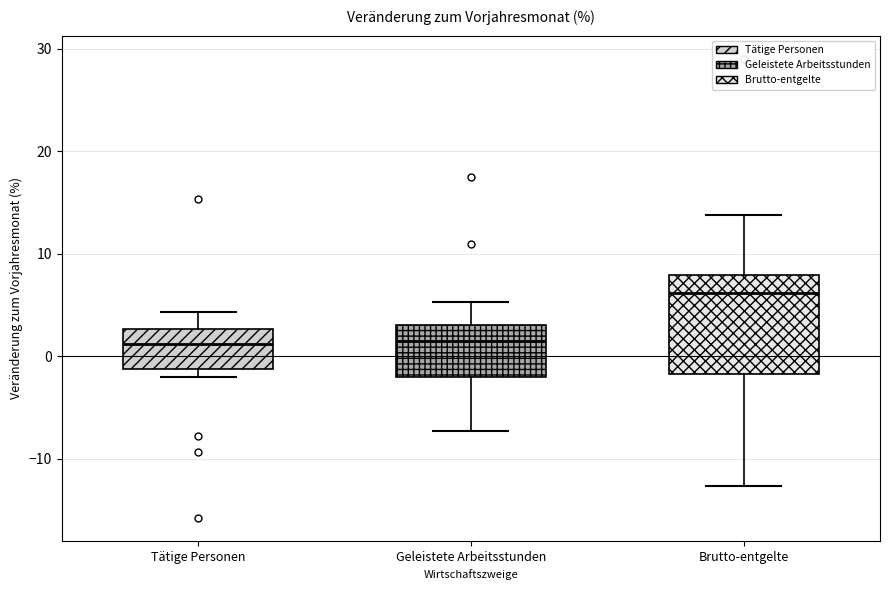

Reading left to right, transcribe this box plot: for each box, give where its median line is, the range the box spans, and where its two whiskers end, as read against the y-axis. The values are not printed on the chart, so give them approximately, as read against the axis.

Tätige Personen: median 1, box -1 to 3, whiskers -2 to 4
Geleistete Arbeitsstunden: median 1, box -2 to 3, whiskers -7 to 5
Brutto-entgelte: median 6, box -2 to 8, whiskers -13 to 14